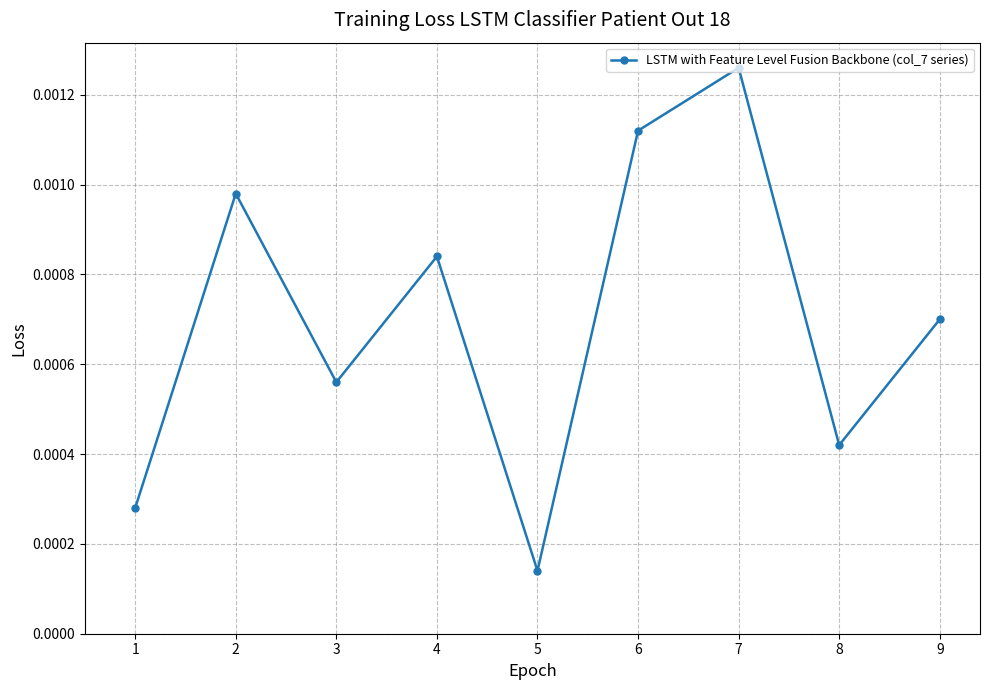

At which category does the chart reach its peak across all series?

7